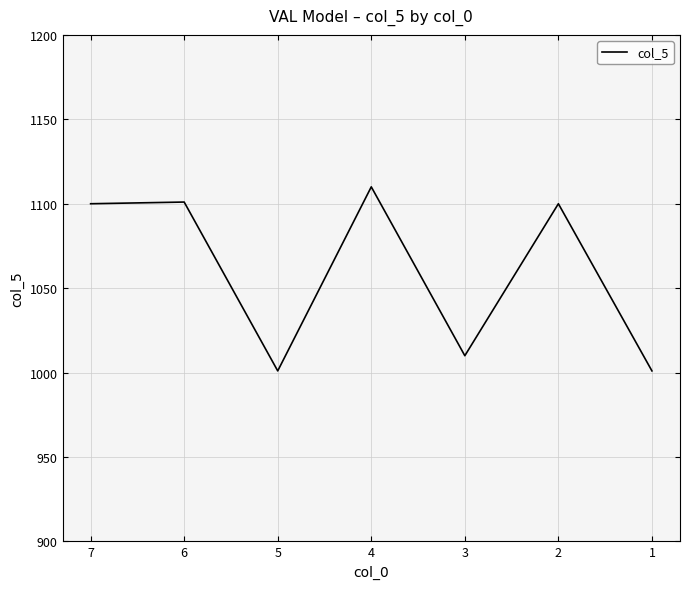

True or false: the data has more than 0 interior local peaks.

True